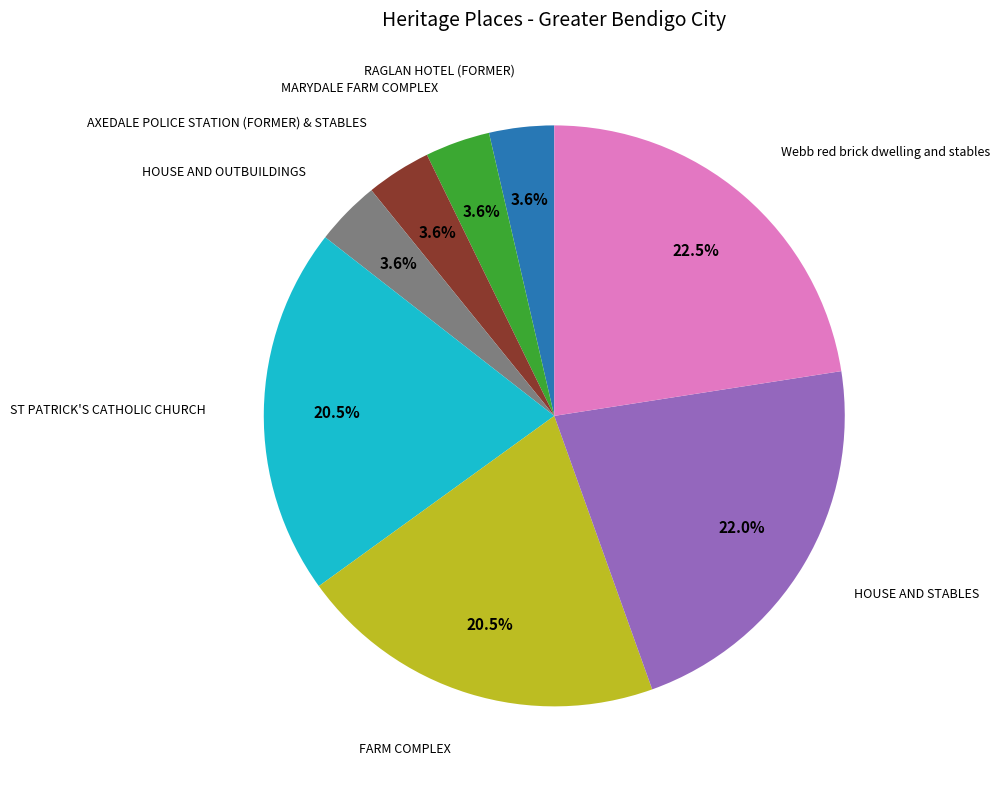

Is there a majority slice in this chart?

No